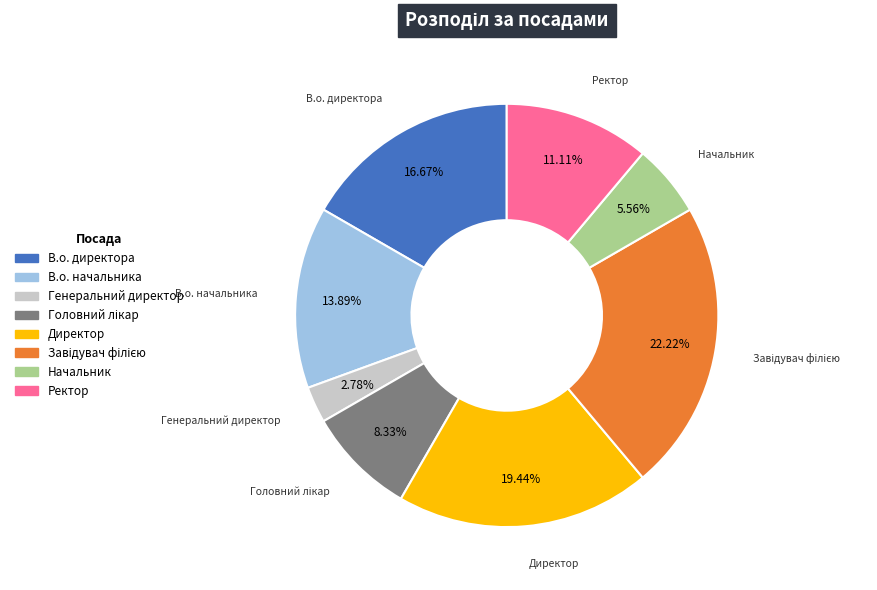

Between Ректор and Генеральний директор, which is larger?

Ректор